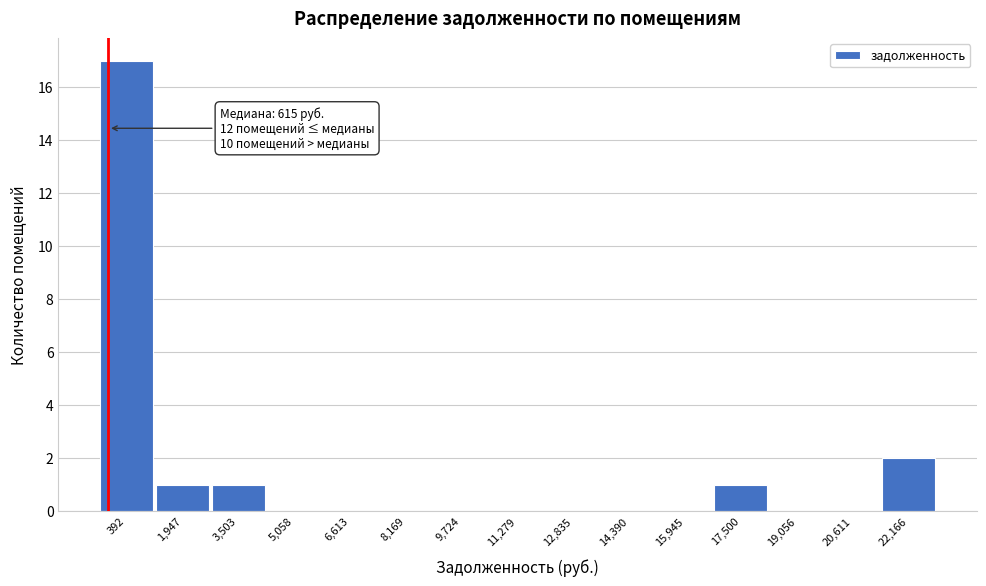

Reading left to right, transcribe all the data shown in this chart.

392=17	1,947=1	3,503=1	5,058=0	6,613=0	8,169=0	9,724=0	11,279=0	12,835=0	14,390=0	15,945=0	17,500=1	19,056=0	20,611=0	22,166=2